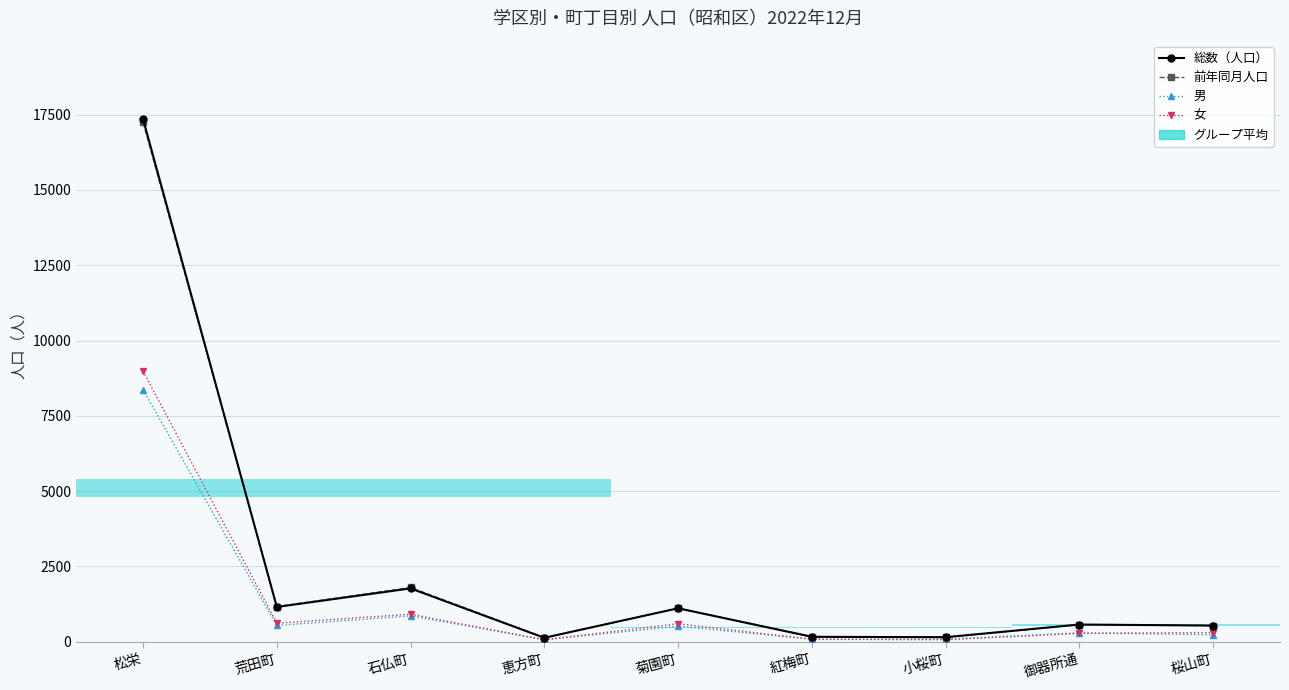

Rank the series by their maximum value, from highest to lowest.

総数（人口）, 前年同月人口, 女, 男